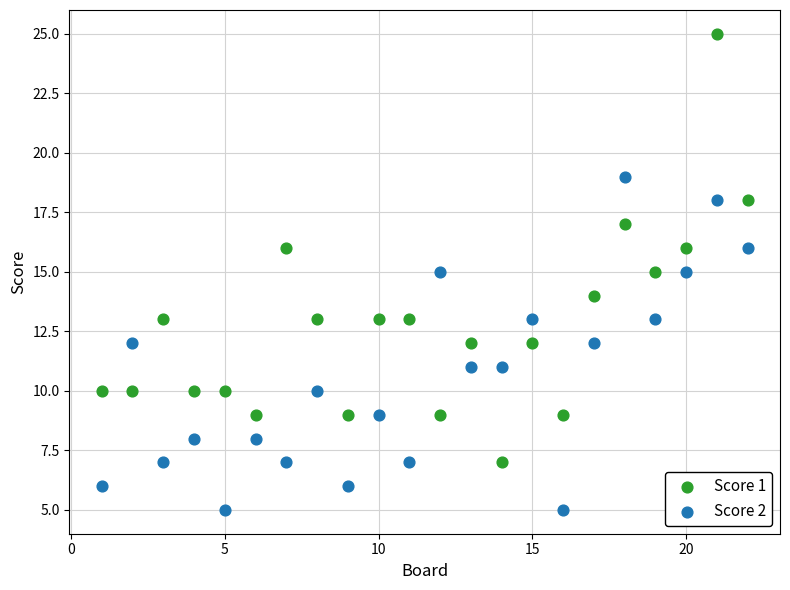

Across all data points, what is the range of X values (max minus min)?

21